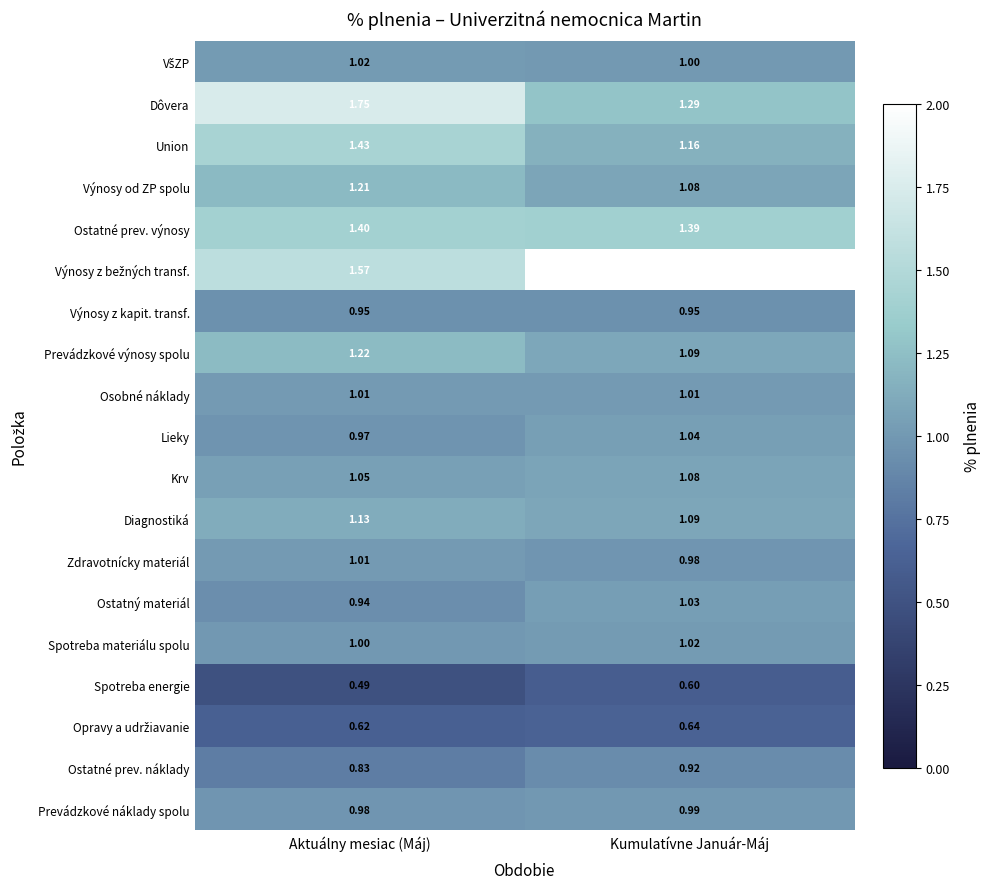

Which label corresponds to the smallest value in the chart?

Aktuálny mesiac (Máj)